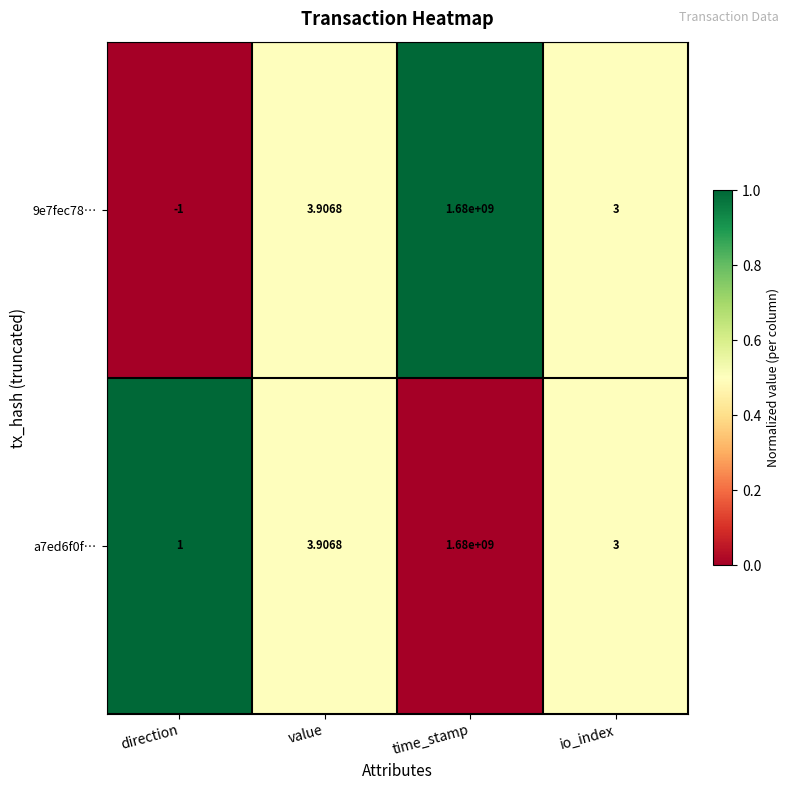

At which label does a7ed6f0f… first exceed 3?

value